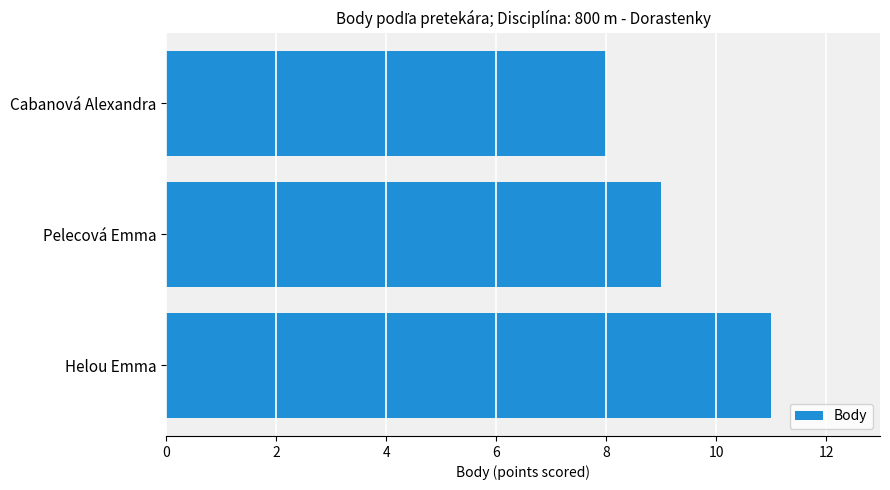

Approximately how many times larger is the value at Cabanová Alexandra compared to Pelecová Emma?

0.9